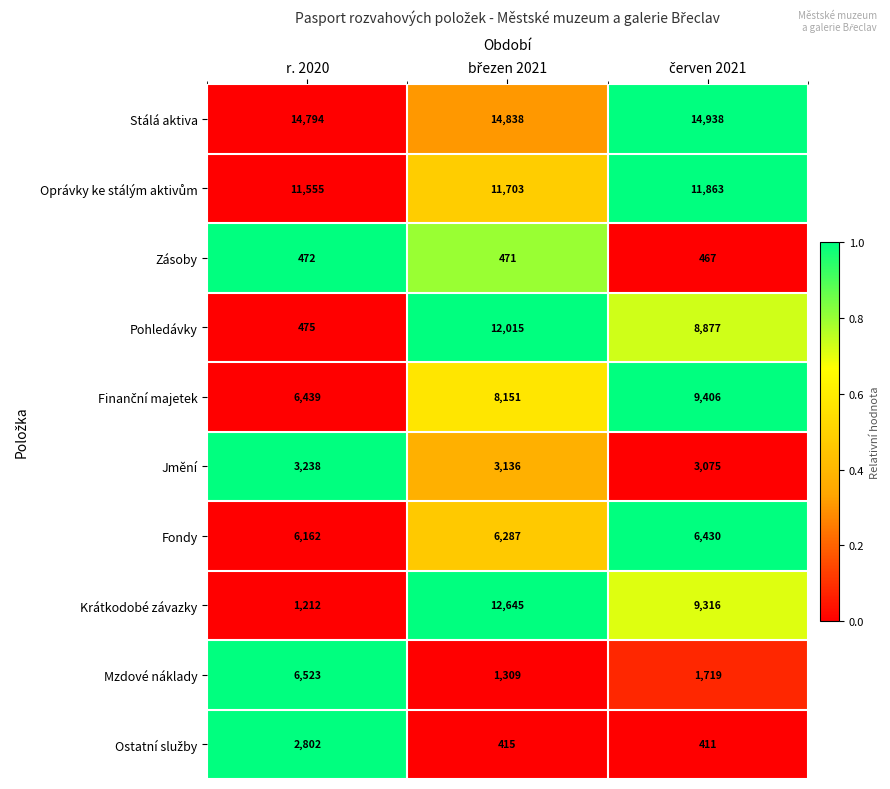

What is the maximum value shown in the chart?

14938